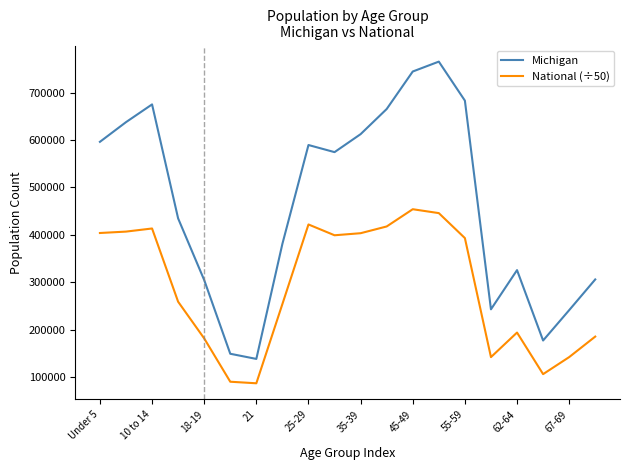

What is the average value of the Michigan series?

462341.0